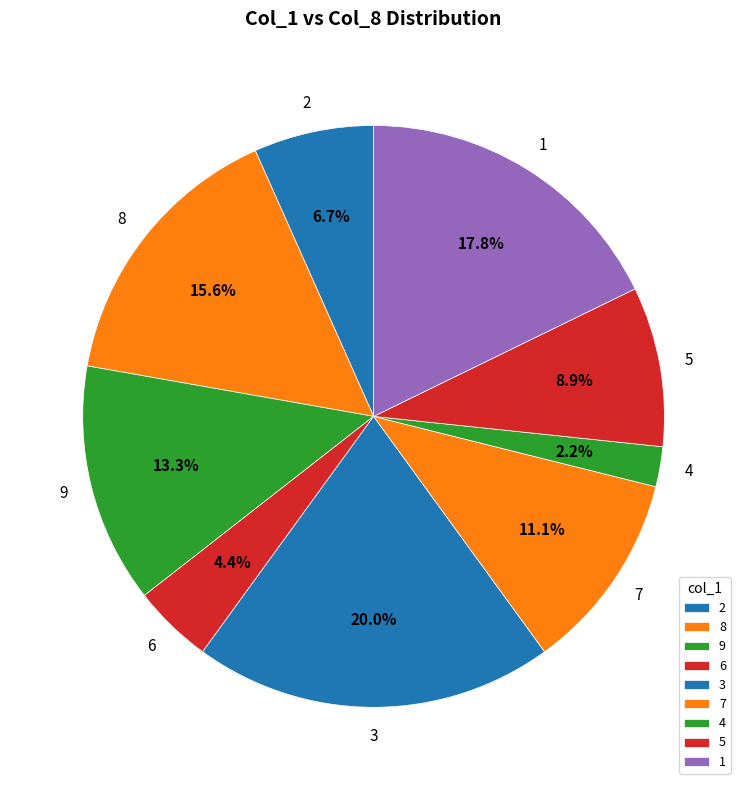

Rank the categories by value from highest to lowest.

3, 1, 8, 9, 7, 5, 2, 6, 4